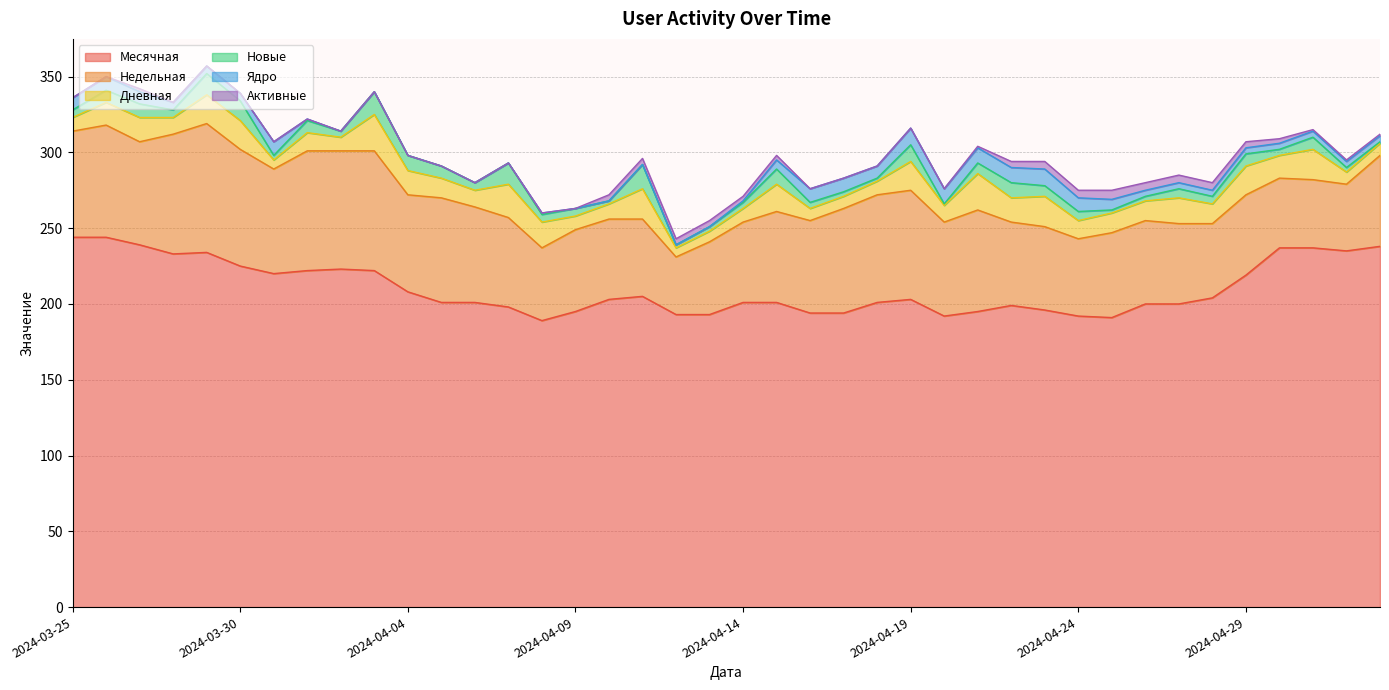

True or false: Новые and Месячная intersect in this chart.

False